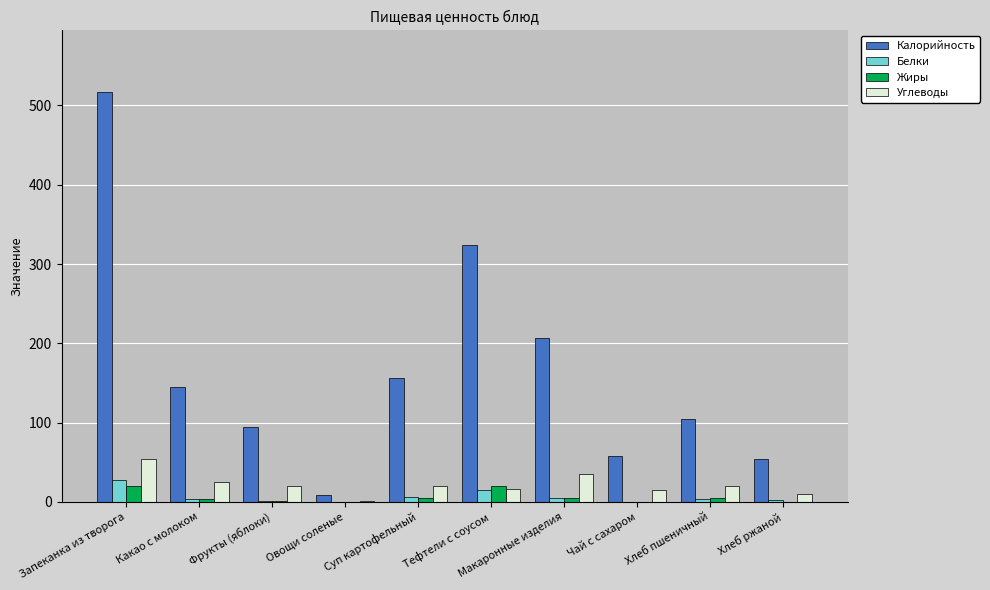

Where is Углеводы nearest to the value 27?

Какао с молоком